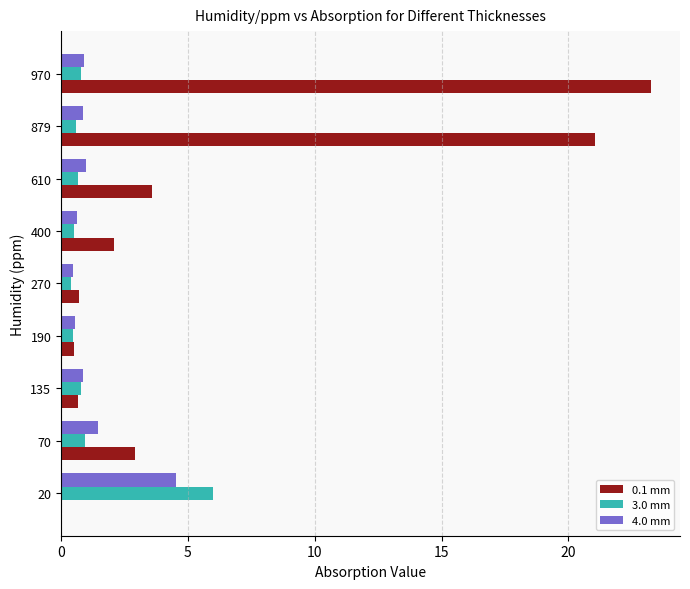

What is the greatest value displayed?

23.2